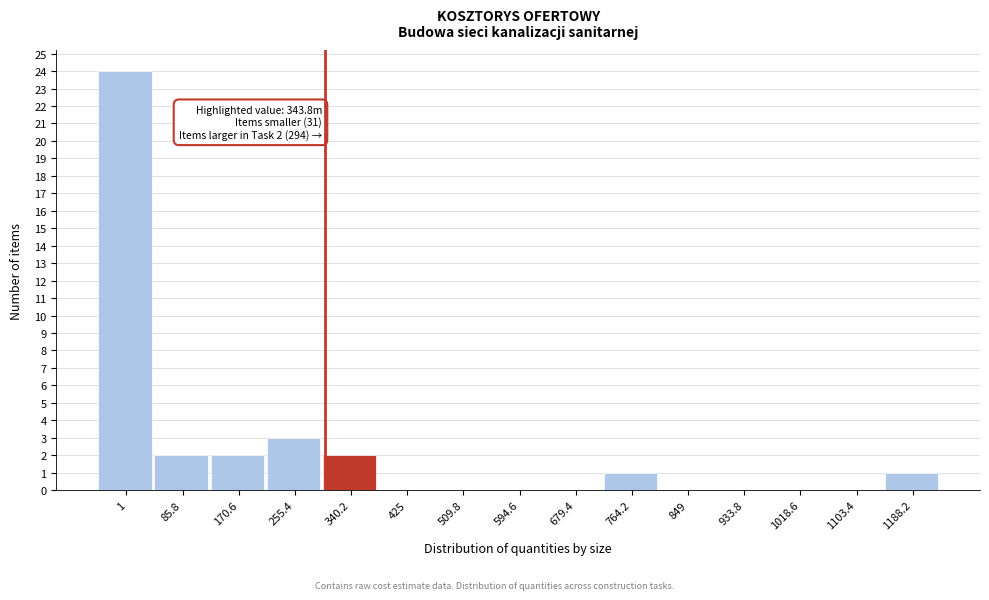

Reading left to right, transcribe all the data shown in this chart.

1=24	85.8=2	170.6=2	255.4=3	340.2=2	425=0	509.8=0	594.6=0	679.4=0	764.2=1	849=0	933.8=0	1018.6=0	1103.4=0	1188.2=1